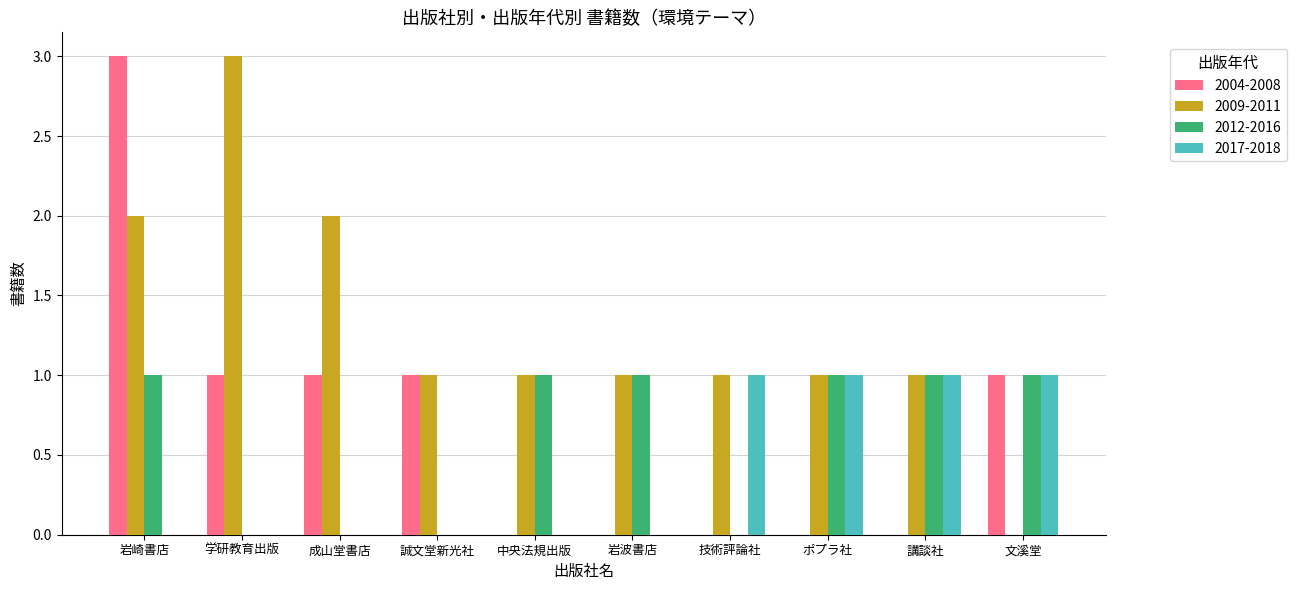

Are the bars horizontal?

No